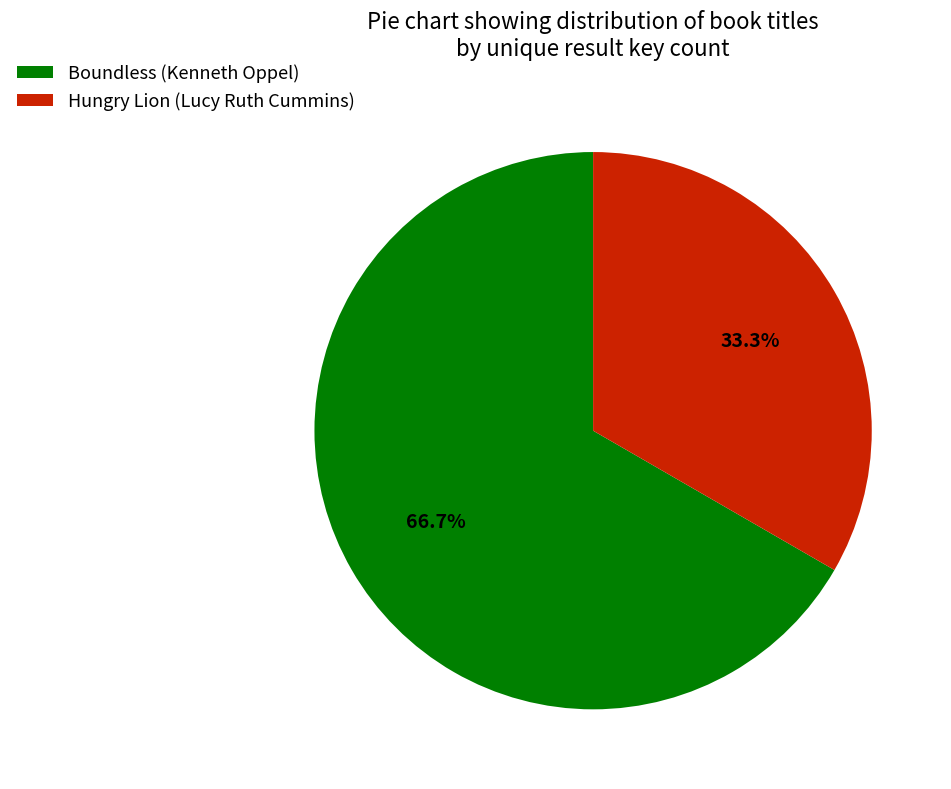

True or false: Boundless (Kenneth Oppel) accounts for 79% of the total.

False